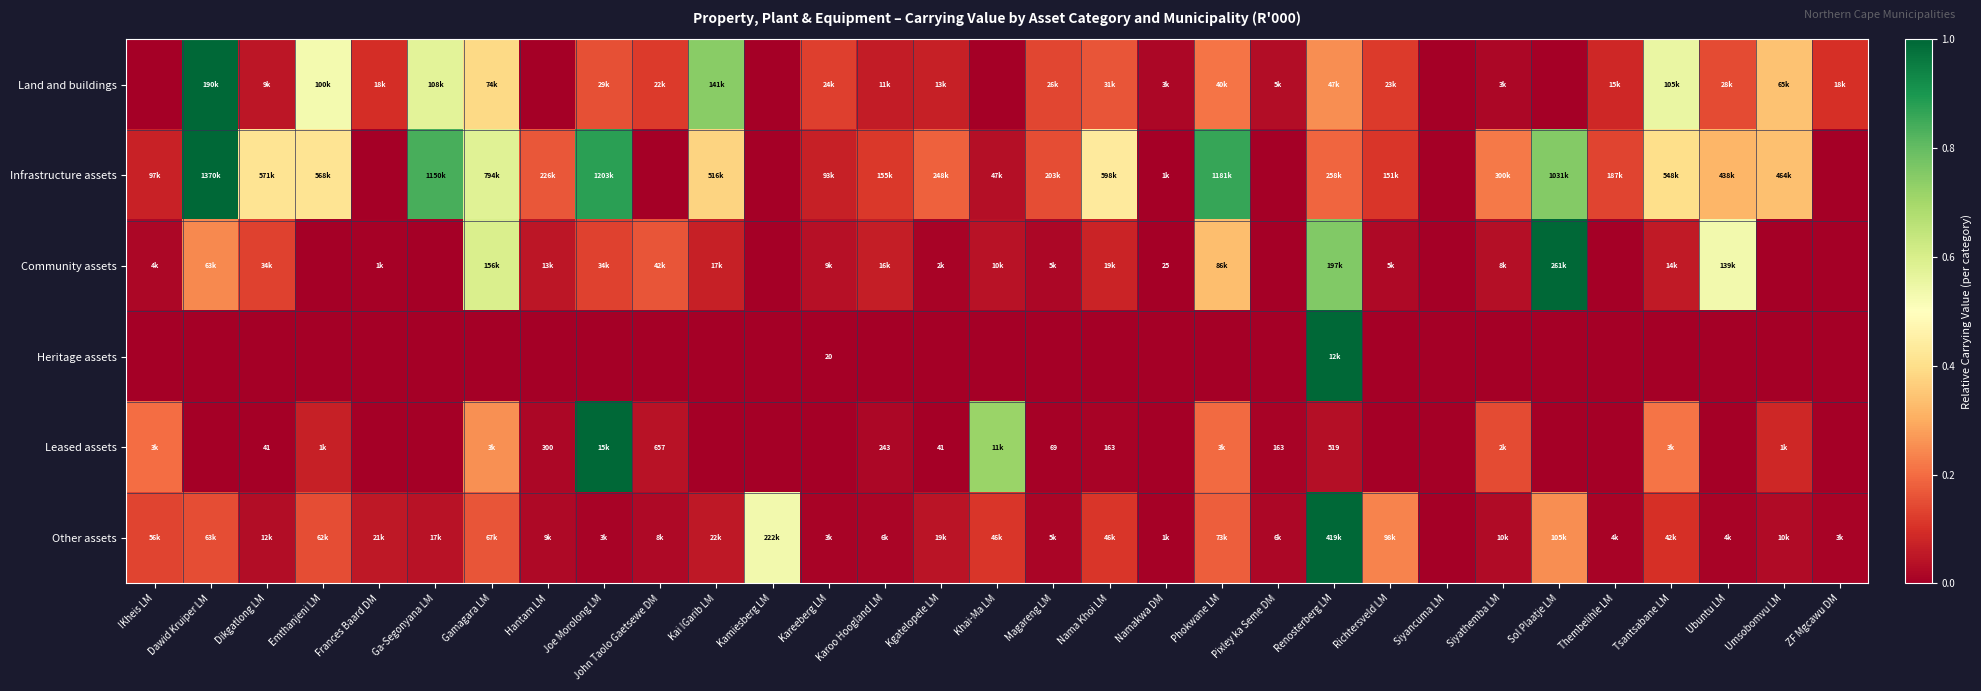

At which label does Land and buildings reach its peak?

Dawid Kruiper LM